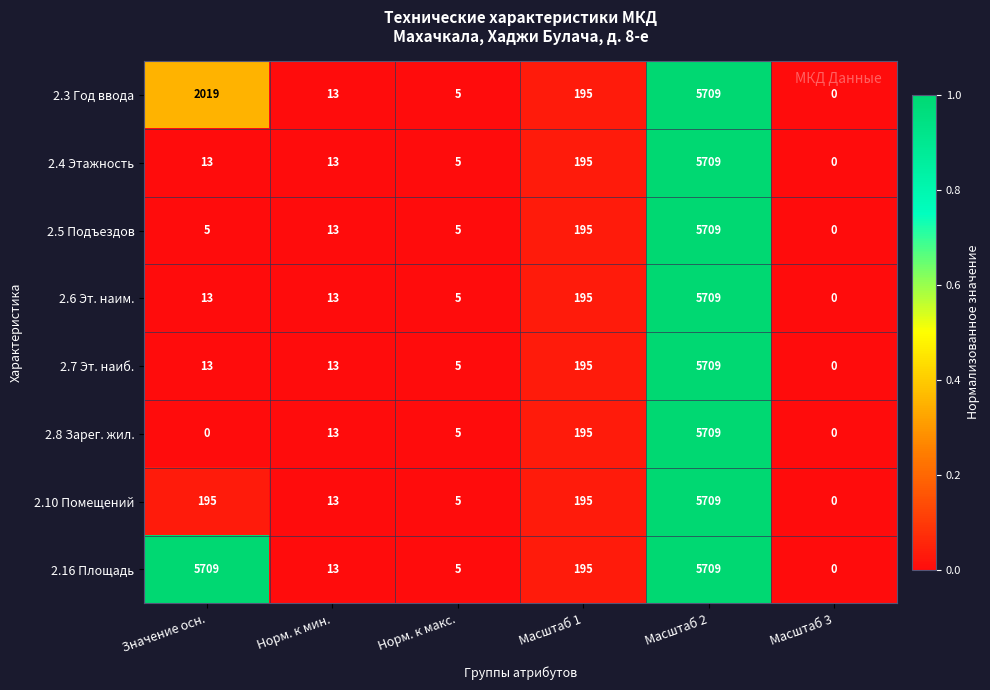

What is the maximum value for 2.8 Зарег. жил.?

5709